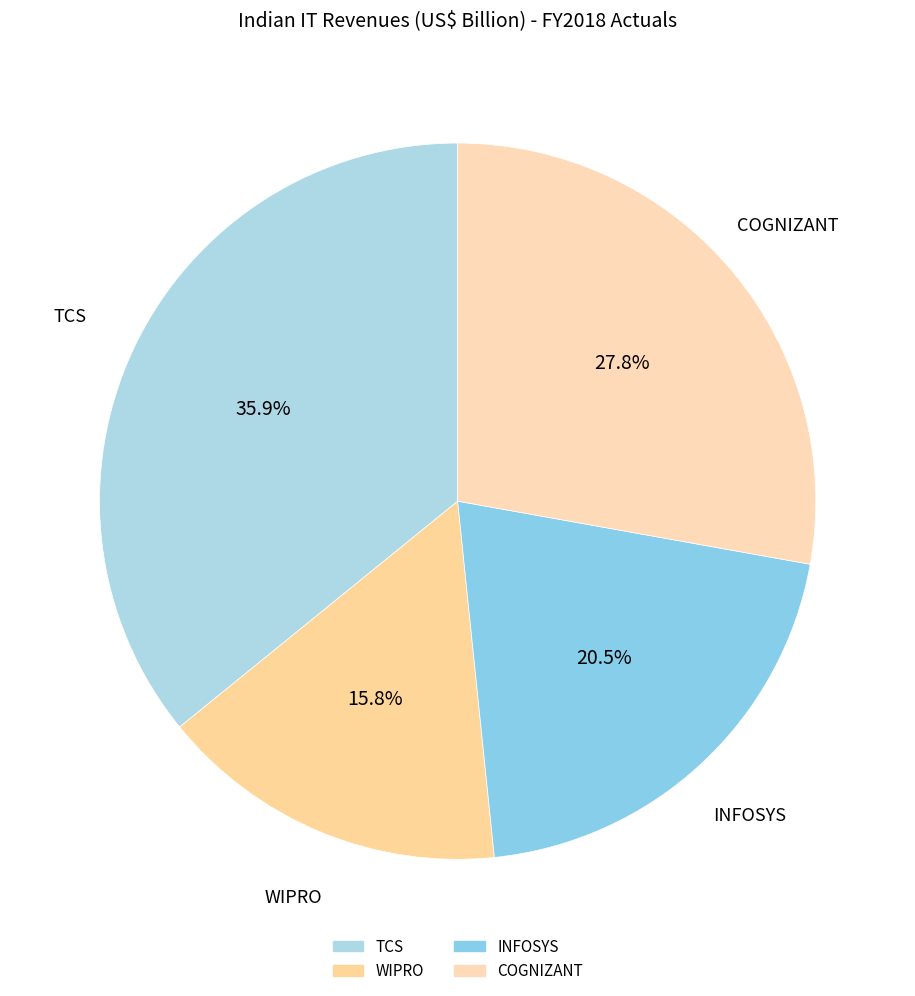

Does any single category account for the majority?

No